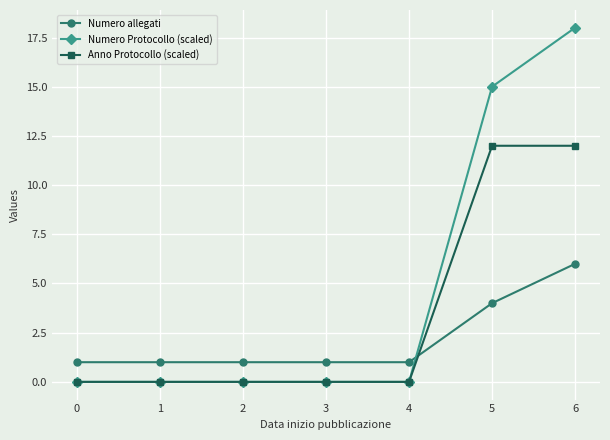

Reading left to right, extract all data points from this chart.

Numero allegati: 1.0	1.0	1.0	1.0	1.0	4.0	6.0
Numero Protocollo (scaled): 0.0	0.0	0.0	0.0	0.0	15.0	18.0
Anno Protocollo (scaled): 0.0	0.0	0.0	0.0	0.0	12.0	12.0